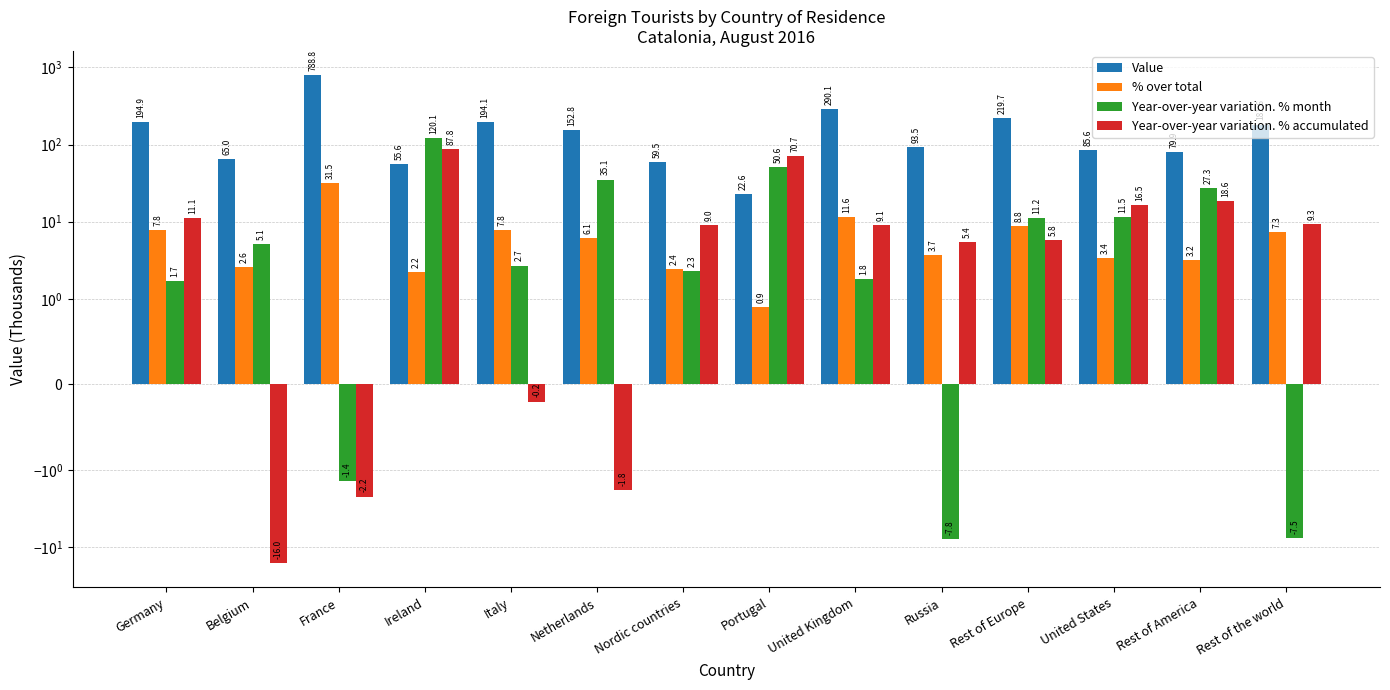

What is the label of the 2nd bar from the right?

Rest of America